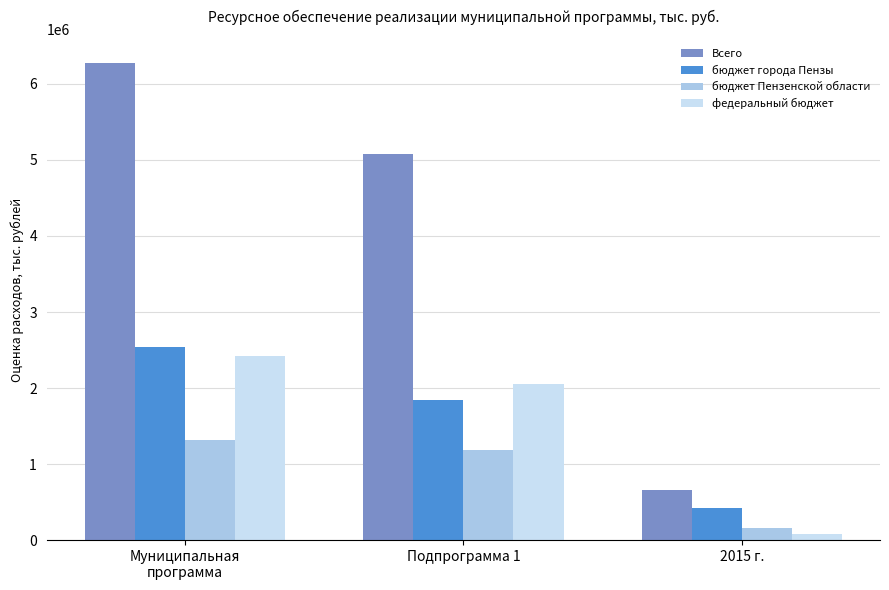

Rank the categories by бюджет города Пензы value from highest to lowest.

Муниципальная
программа, Подпрограмма 1, 2015 г.